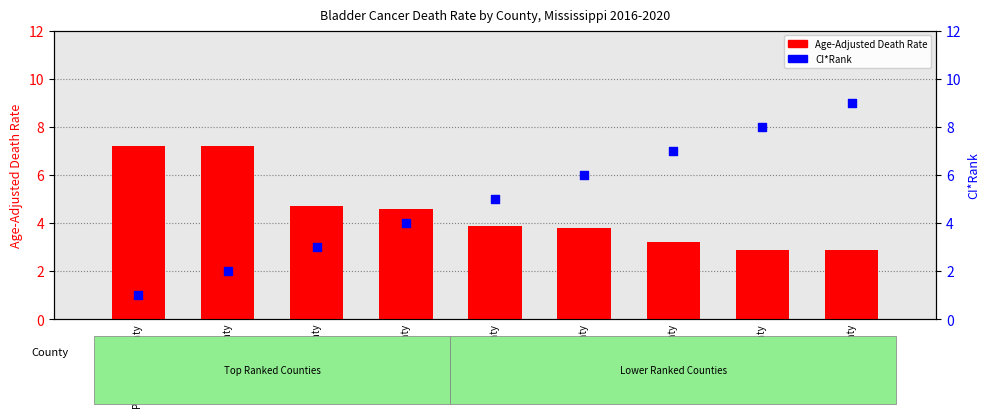

Which series has the largest Y range (max minus min)?

CI*Rank